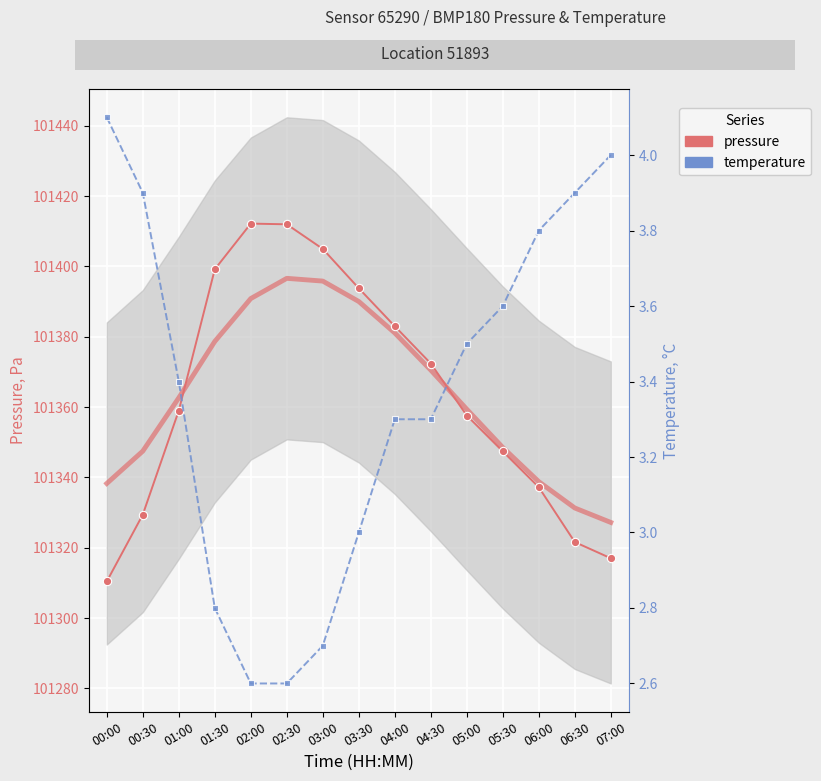

How many values in the pressure series are below 101359?

7